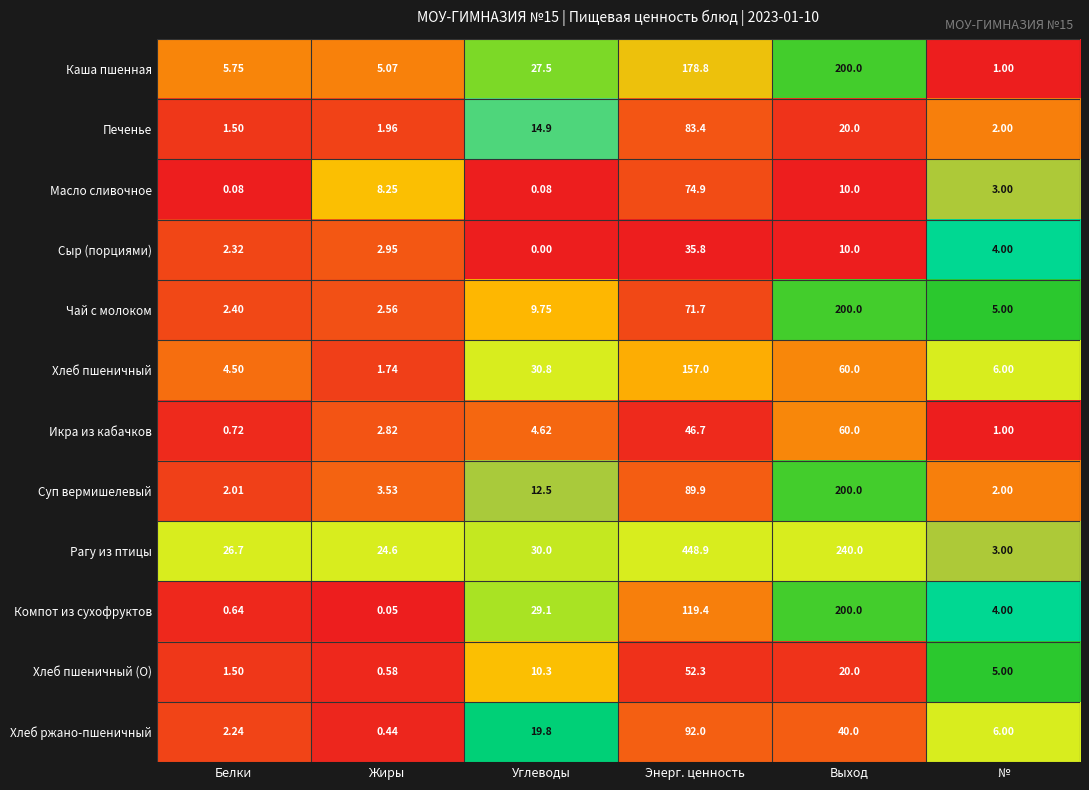

Which series changed the most between Энерг. ценность and №?

Рагу из птицы